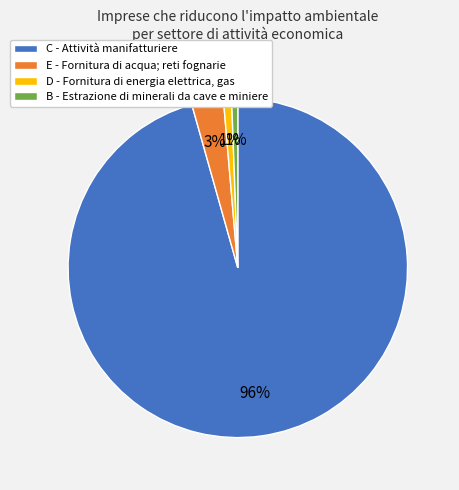

To the nearest percent, what portion does B - Estrazione di minerali da cave e miniere represent?

1%